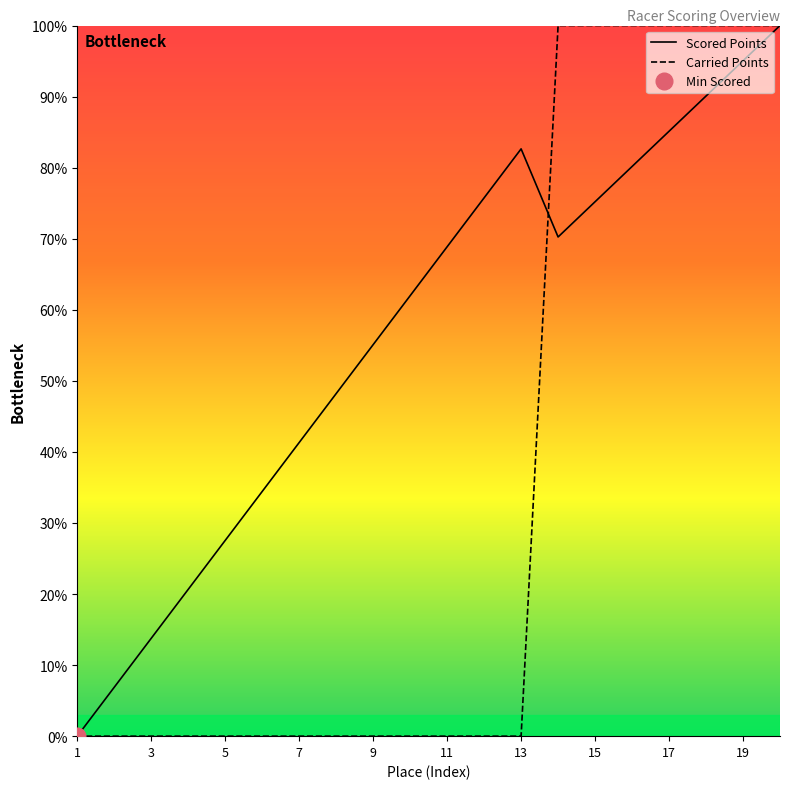

Is this an area chart (filled region under the line)?

No